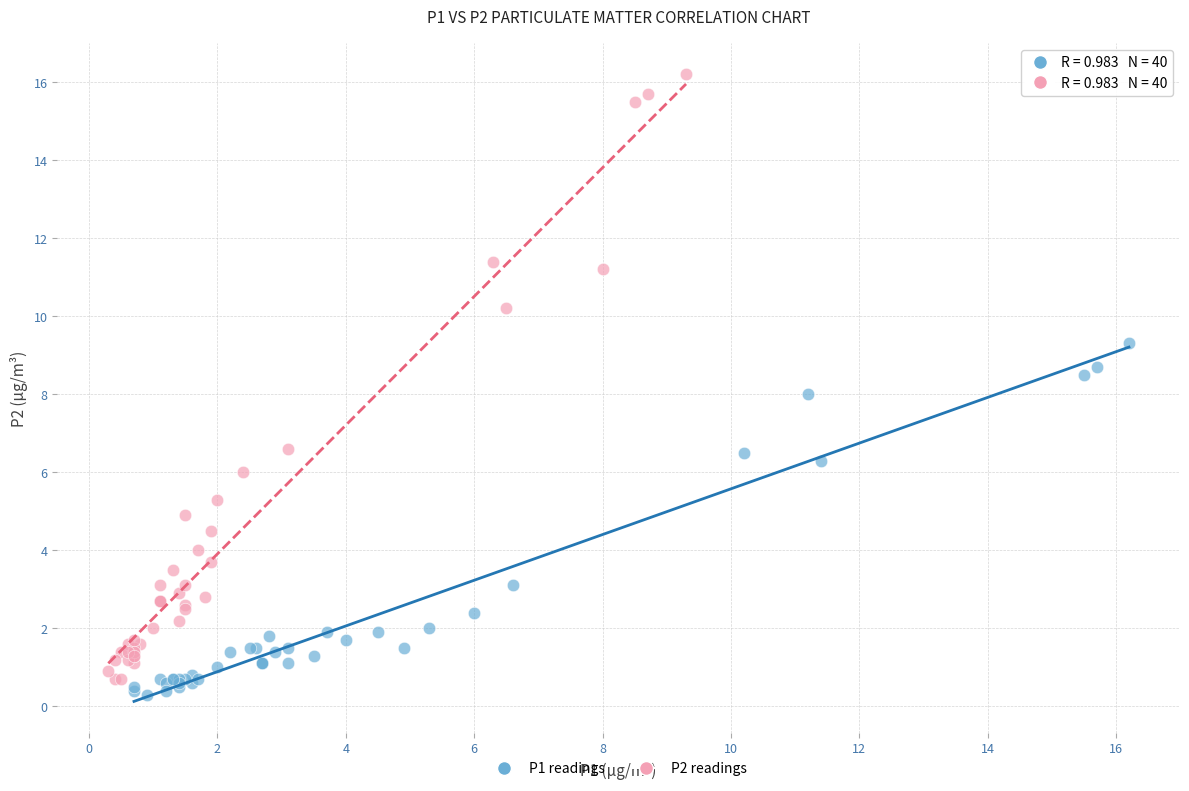

What are all the series names shown in the legend?

P1 readings, P2 readings